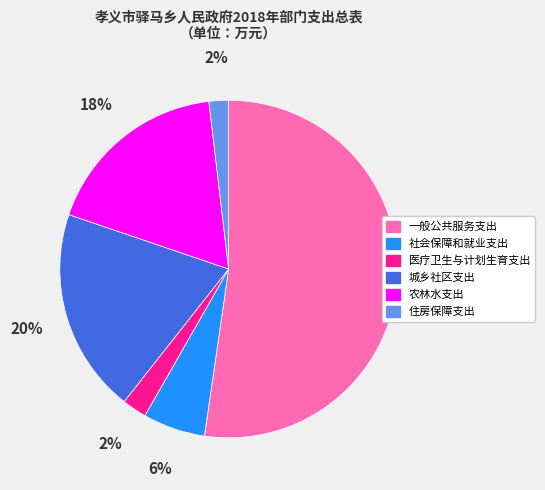

Does 一般公共服务支出 account for over 50% of the chart?

Yes